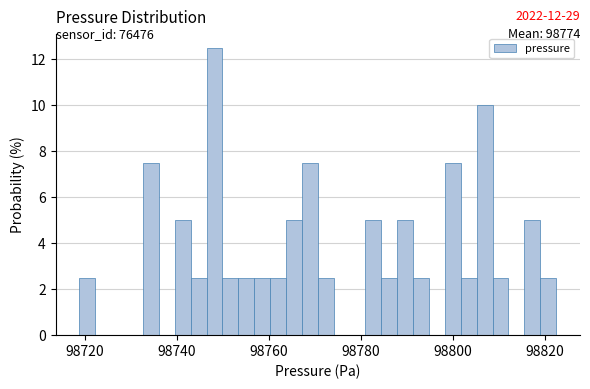

Read against the x-axis, roughly where is the centre of the tallest bar?

98748